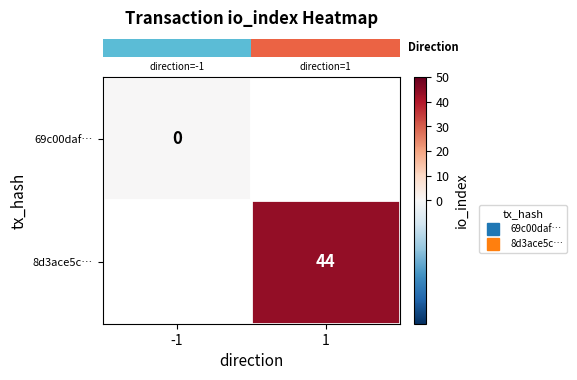

Rank the series at -1 from highest to lowest value.

row_0, row_1